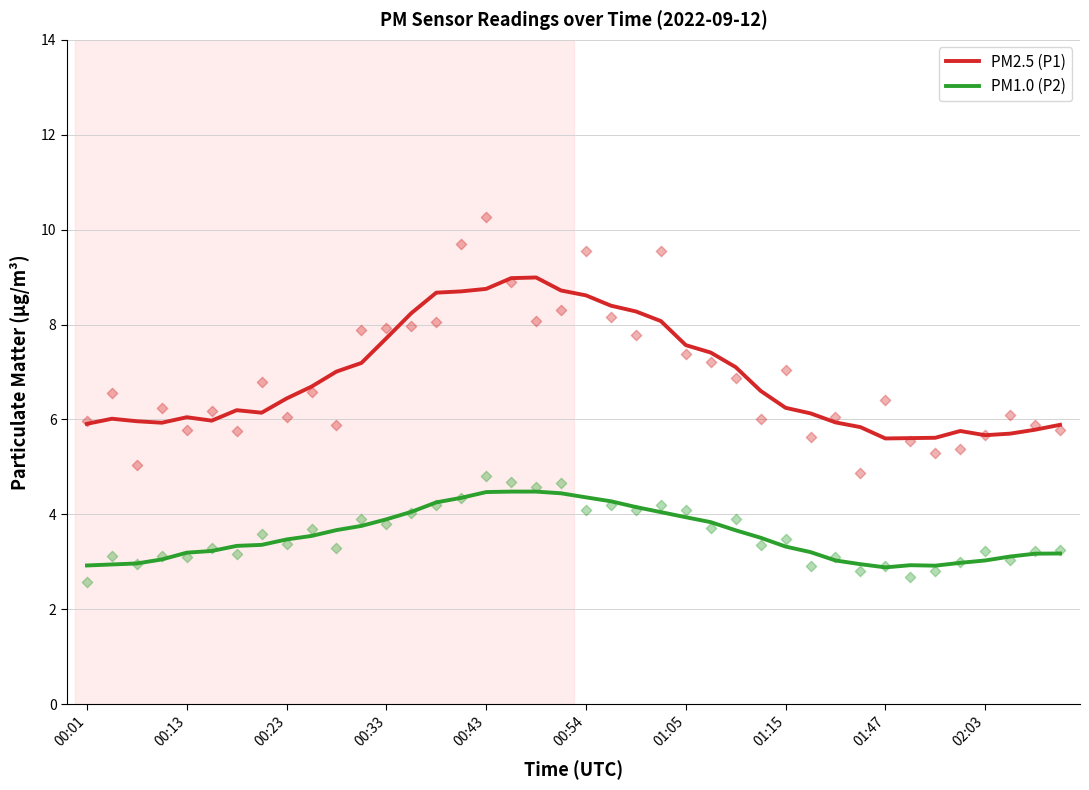

True or false: PM2.5 (P1) and PM1.0 (P2) cross at least once.

False